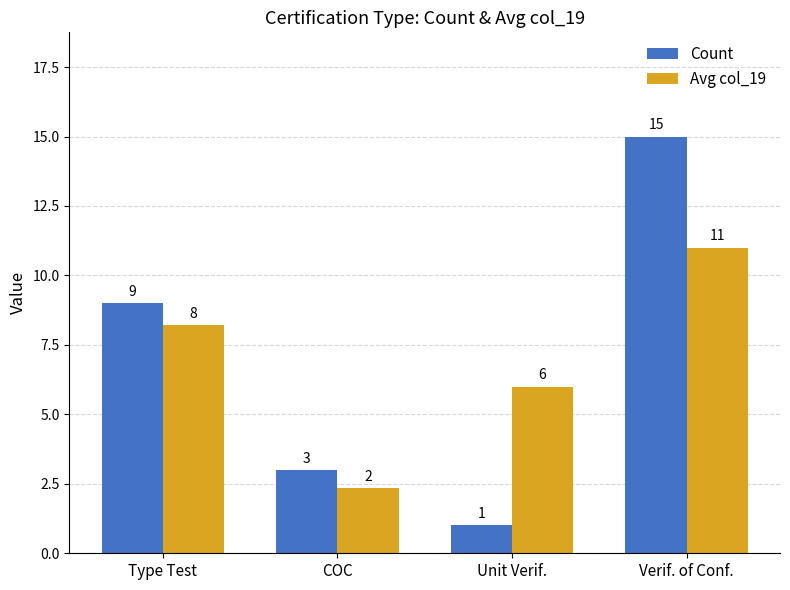

Which series has the widest spread of values?

Count